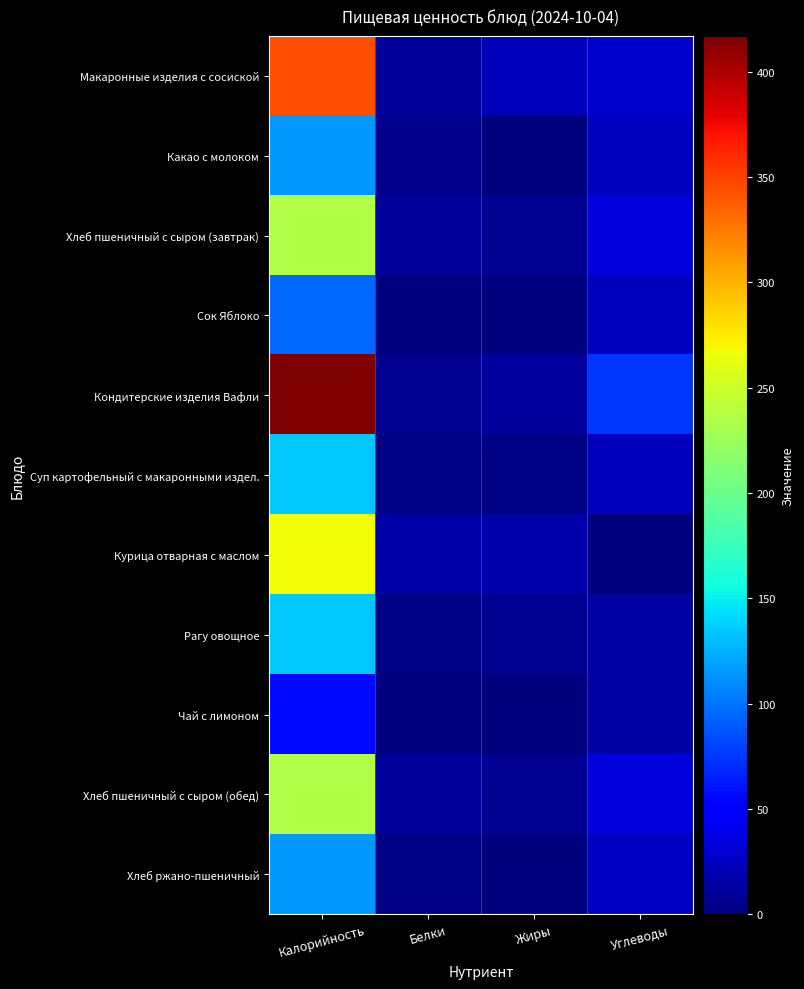

Reading left to right, extract all data points from this chart.

Макаронные изделия с сосиской: Калорийность=345.0	Белки=10.0	Жиры=22.0	Углеводы=28.0
Какао с молоком: Калорийность=115.0	Белки=6.0	Жиры=1.0	Углеводы=23.0
Хлеб пшеничный с сыром (завтрак): Калорийность=236.0	Белки=11.0	Жиры=7.0	Углеводы=33.8
Сок Яблоко: Калорийность=96.0	Белки=0.0	Жиры=0.0	Углеводы=24.0
Кондитерские изделия Вафли: Калорийность=417.0	Белки=7.5	Жиры=11.8	Углеводы=74.9
Суп картофельный с макаронными издел.: Калорийность=134.0	Белки=3.0	Жиры=3.0	Углеводы=22.6
Курица отварная с маслом: Калорийность=268.4	Белки=15.9	Жиры=17.4	Углеводы=0.5
Рагу овощное: Калорийность=134.0	Белки=3.0	Жиры=8.0	Углеводы=14.0
Чай с лимоном: Калорийность=55.8	Белки=0.1	Жиры=0.0	Углеводы=13.7
Хлеб пшеничный с сыром (обед): Калорийность=236.0	Белки=11.0	Жиры=7.0	Углеводы=33.8
Хлеб ржано-пшеничный: Калорийность=115.0	Белки=2.8	Жиры=0.6	Углеводы=24.7